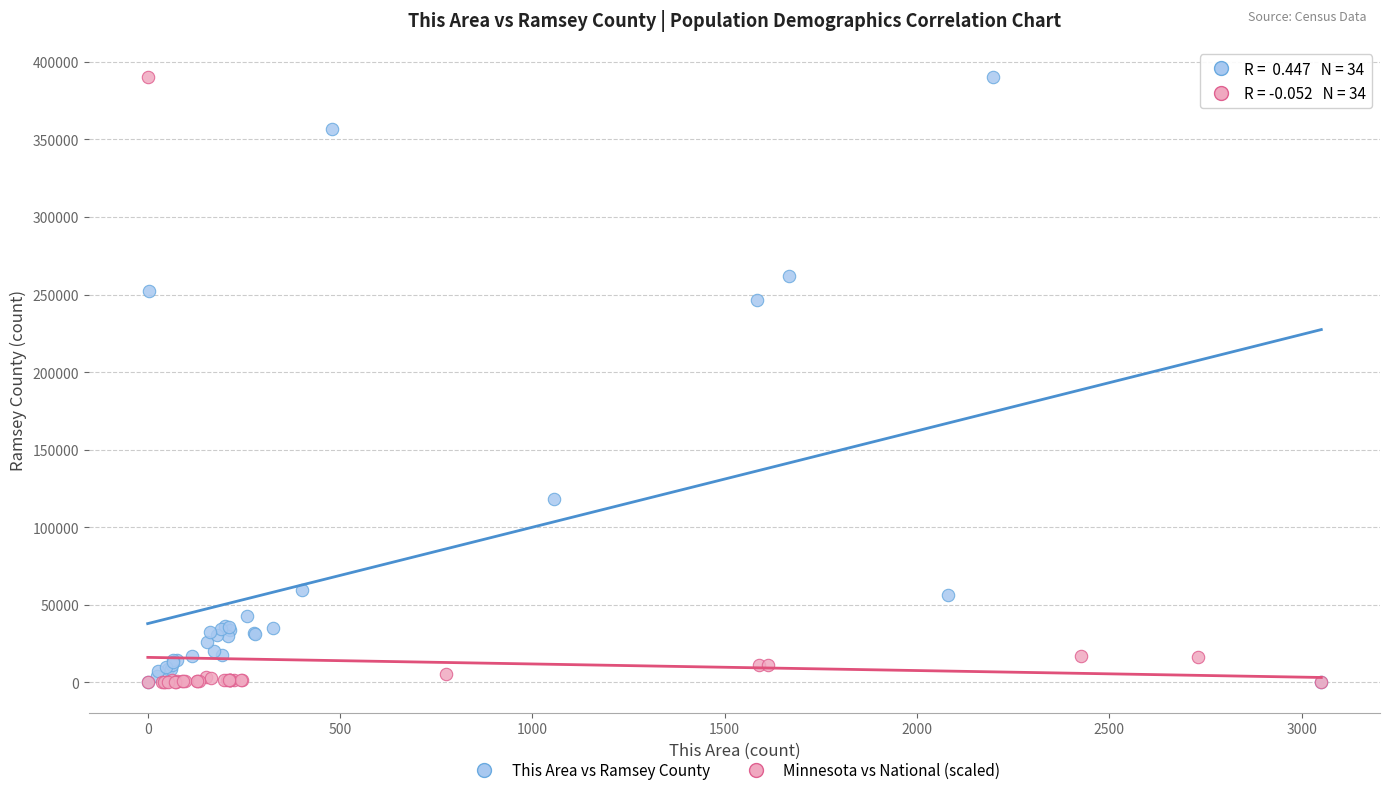

What are all the series names shown in the legend?

This Area vs Ramsey County, Minnesota vs National (scaled)